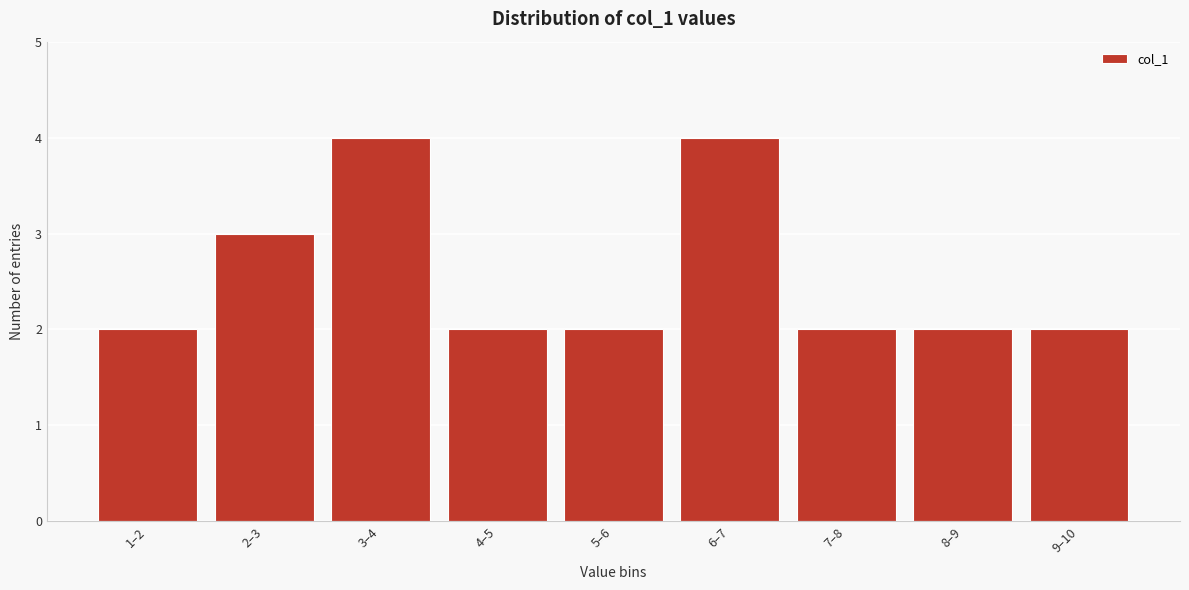

Reading right to left, what are all the values shown in this chart?

2	2	2	4	2	2	4	3	2